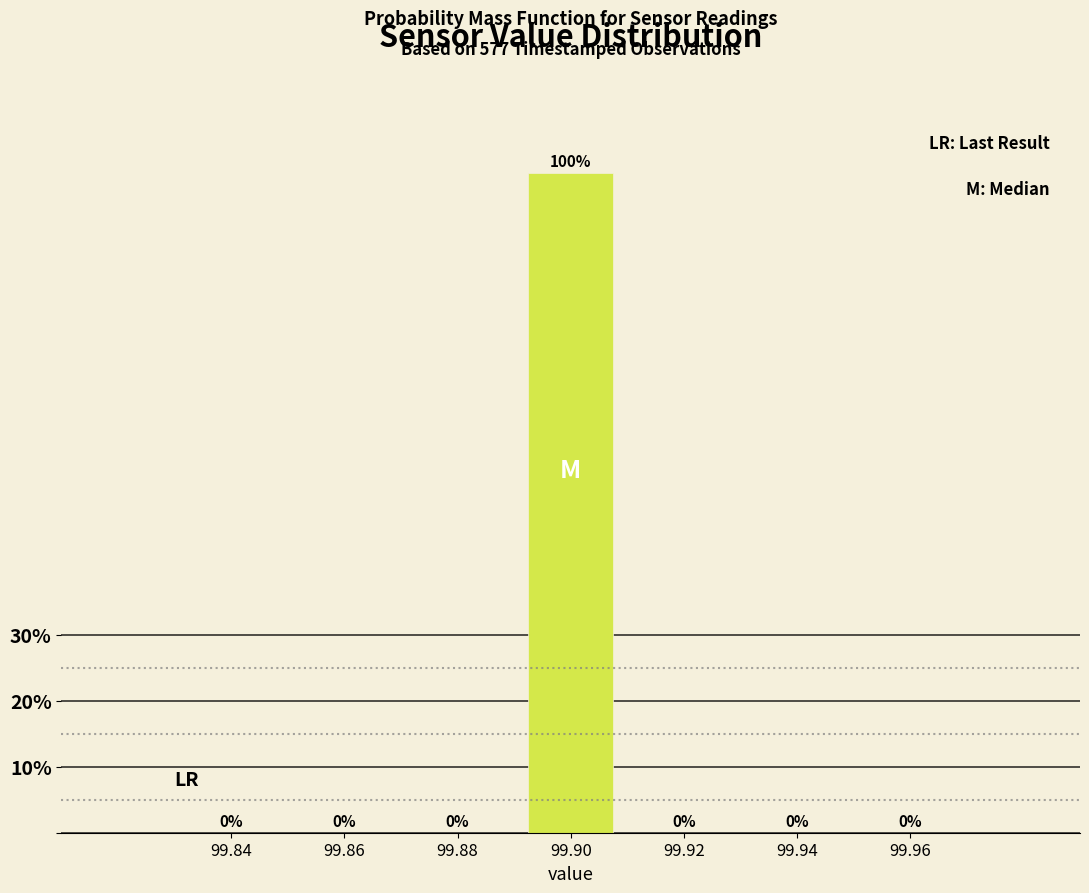

Reading left to right, list all the values displayed in this chart.

99.84=0	99.86=0	99.88=0	99.90=100	99.92=0	99.94=0	99.96=0